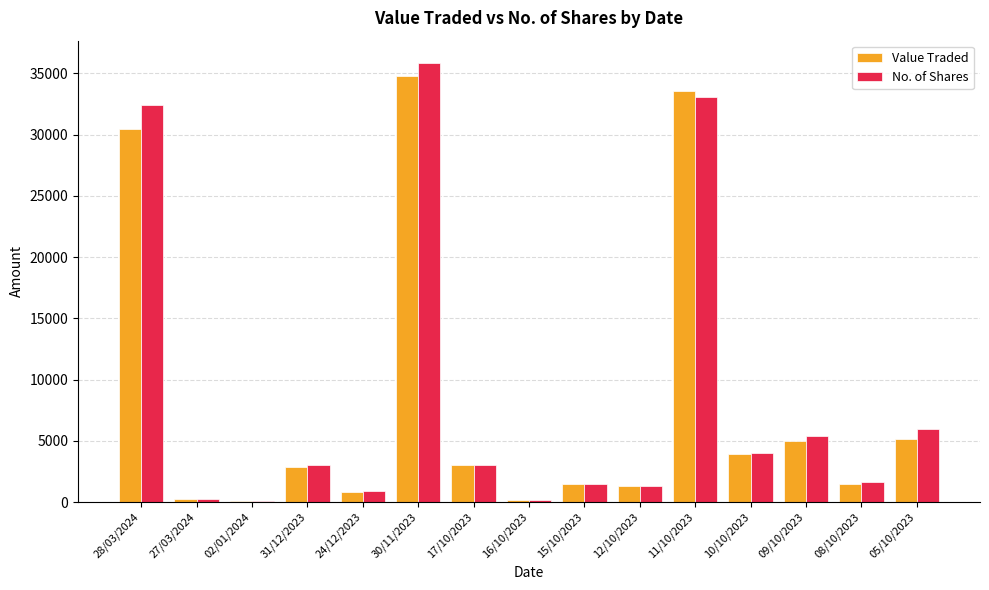

What is the sum of all No. of Shares values?

128521